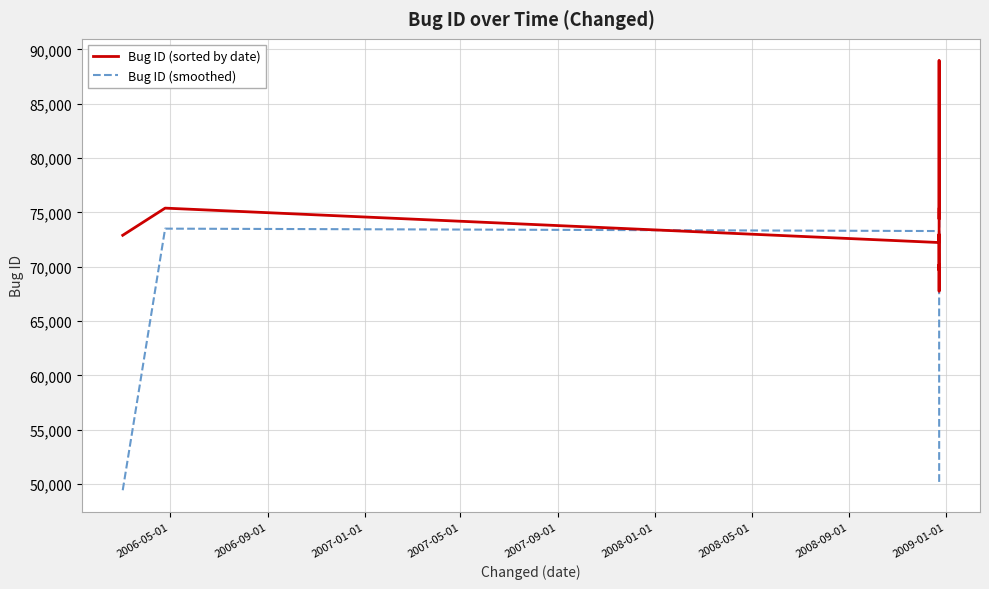

Is this an area chart (filled region under the line)?

No